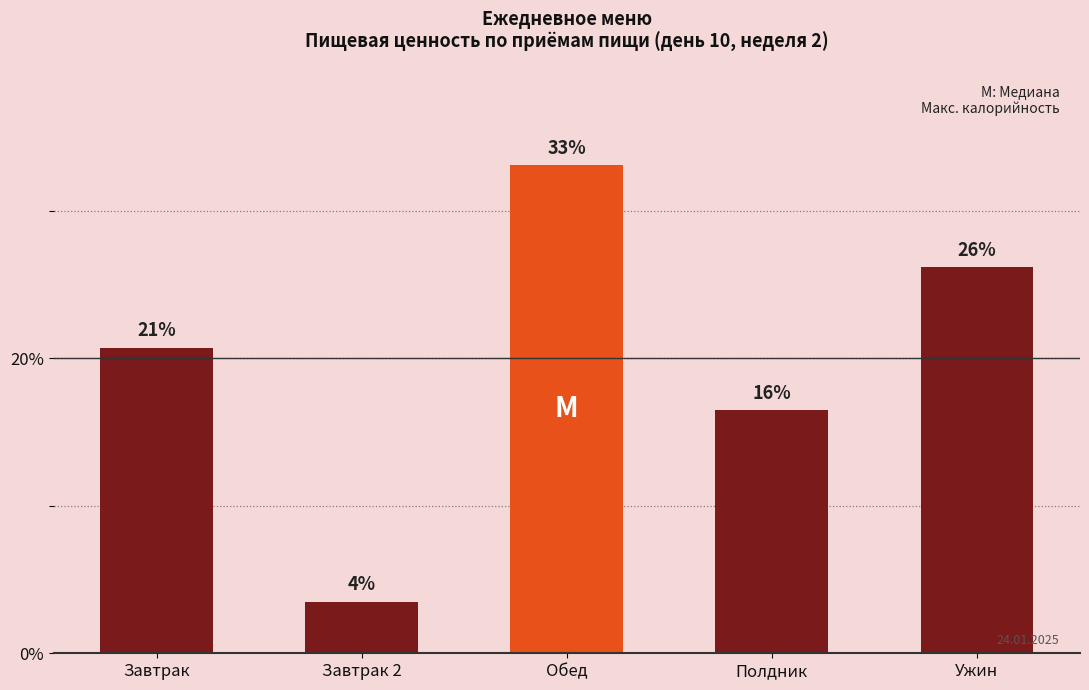

What is the approximate value at Завтрак 2?

3.5